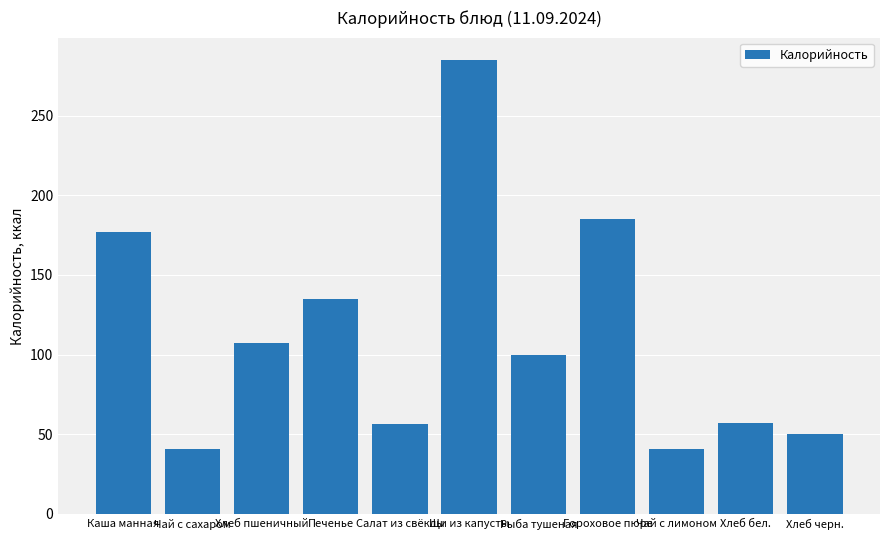

What is the change in value from Рыба тушеная to Хлеб черн.?

-50.0